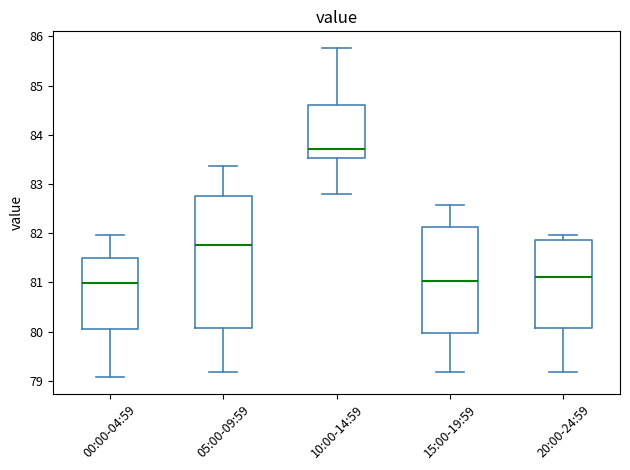

Reading left to right, transcribe this box plot: for each box, give where its median line is, the range the box spans, and where its two whiskers end, as read against the y-axis. The values are not printed on the chart, so give them approximately, as read against the axis.

00:00-04:59: median 81.0, box 80.0 to 81.5, whiskers 79.1 to 82.0
05:00-09:59: median 81.8, box 80.1 to 82.8, whiskers 79.2 to 83.4
10:00-14:59: median 83.7, box 83.5 to 84.6, whiskers 82.8 to 85.8
15:00-19:59: median 81.0, box 80.0 to 82.1, whiskers 79.2 to 82.6
20:00-24:59: median 81.1, box 80.1 to 81.9, whiskers 79.2 to 82.0